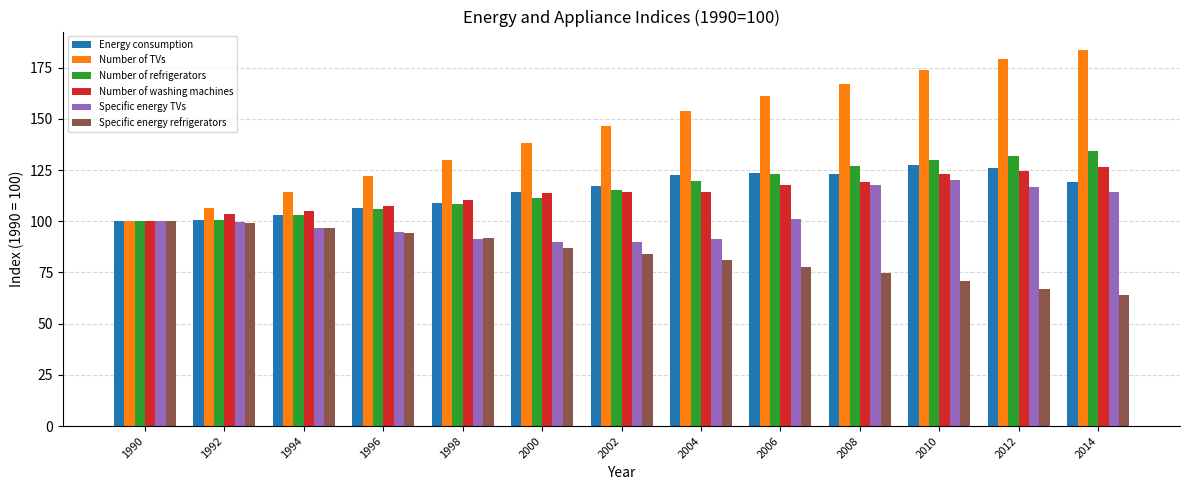

Count the number of data series in this chart.

6